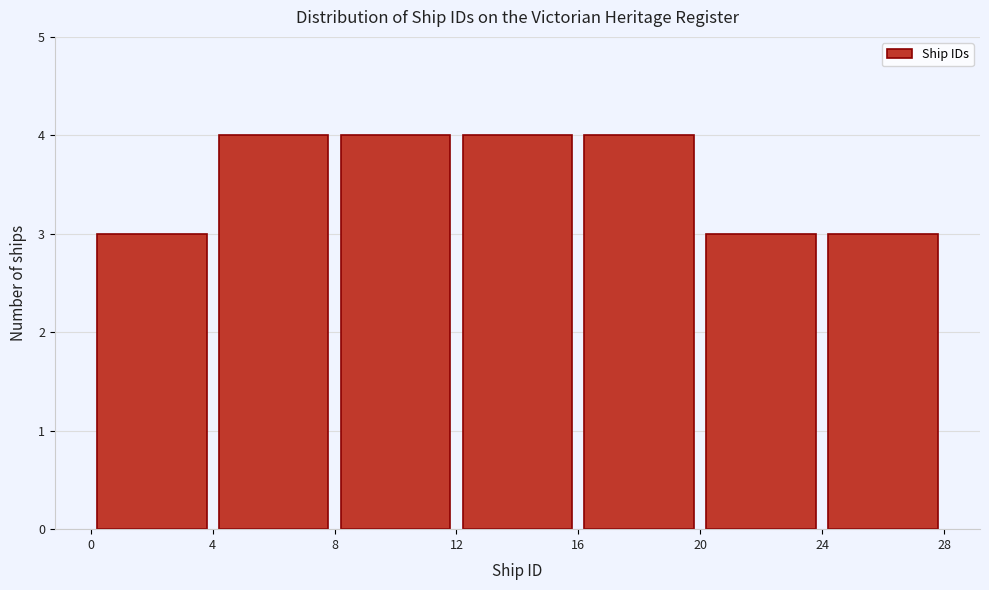

How tall is the bar that spans 12 to 16 on the x-axis? The values are not printed on the chart, so give them approximately, as read against the axis.

4